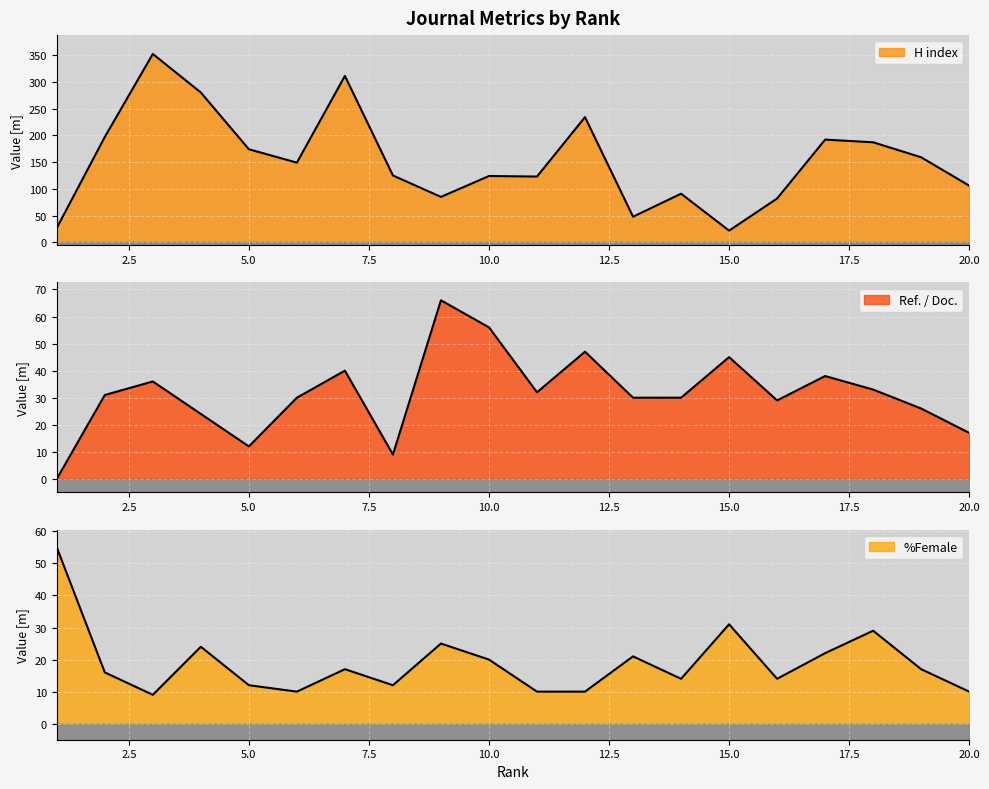

True or false: H index has more than 0 interior local peaks.

True